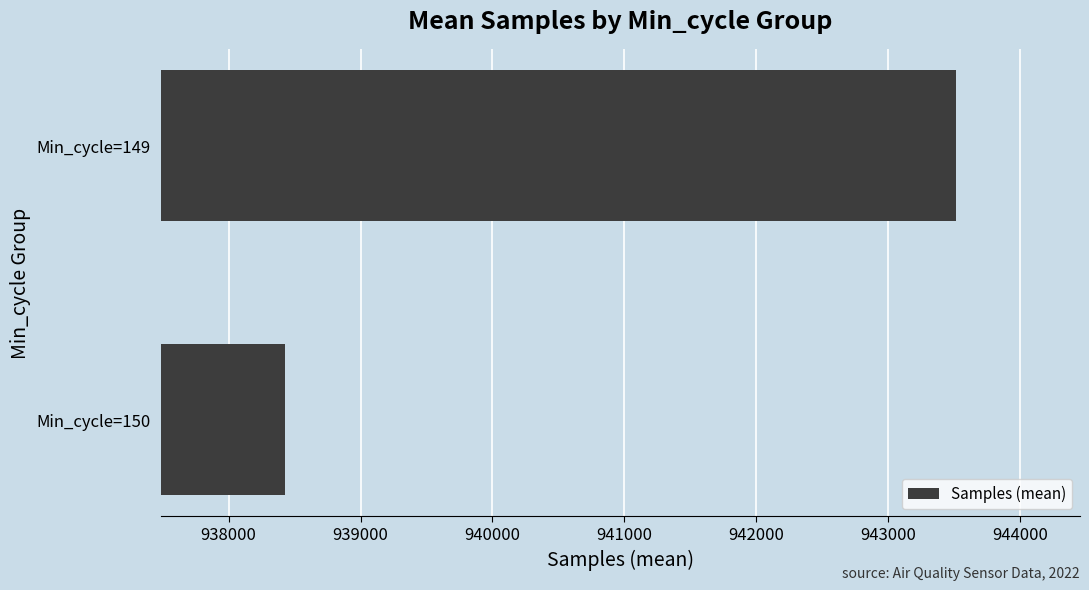

What is the ratio of the value at Min_cycle=150 to the value at Min_cycle=149?

1.0